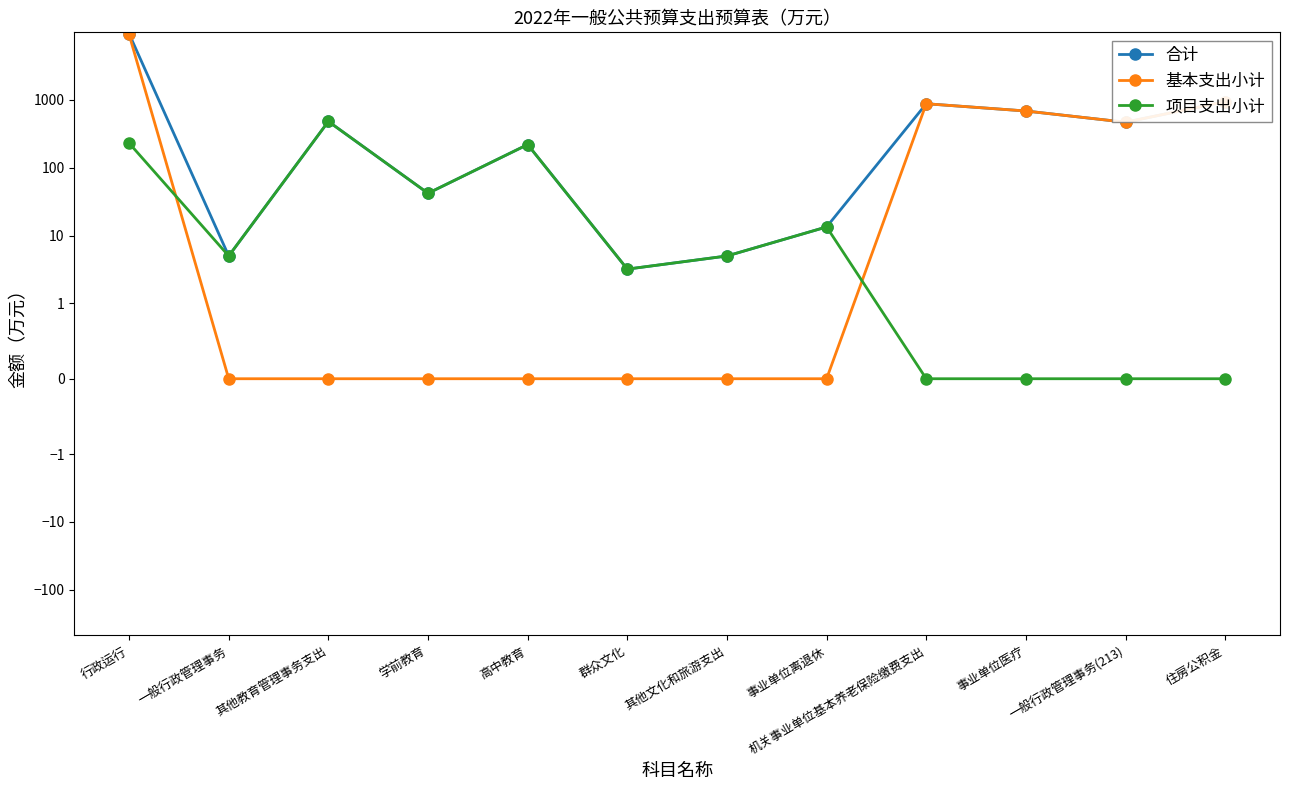

Which category has the lowest value across all series?

一般行政管理事务